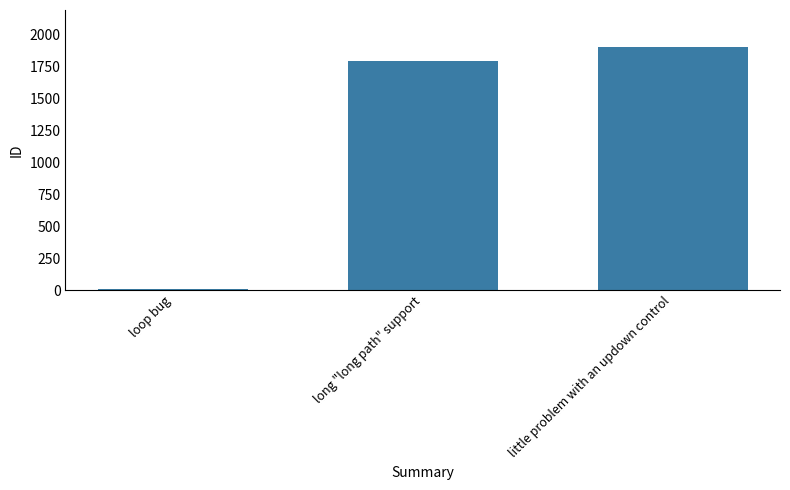

At which label is the value closest to 958?

long "long path" support